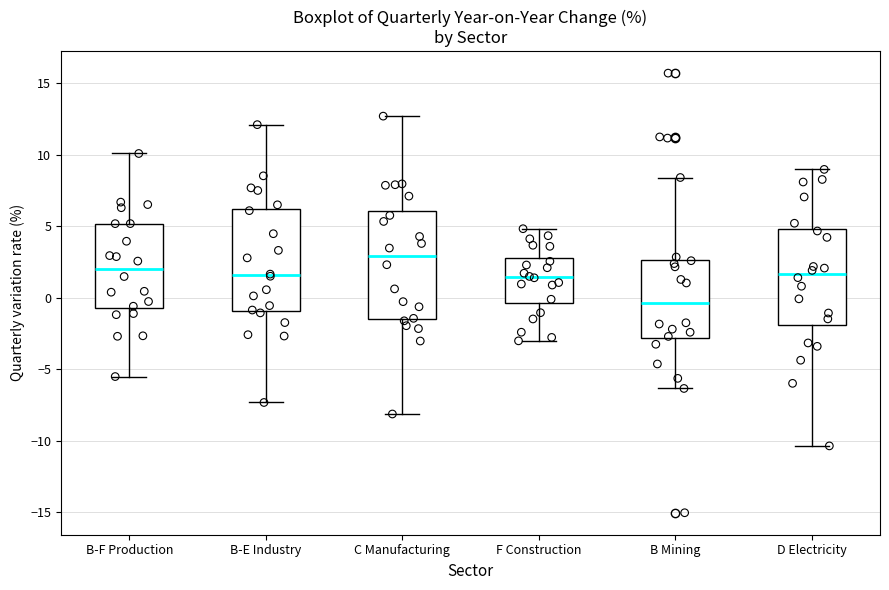

Which box has the lowest median line?

B Mining